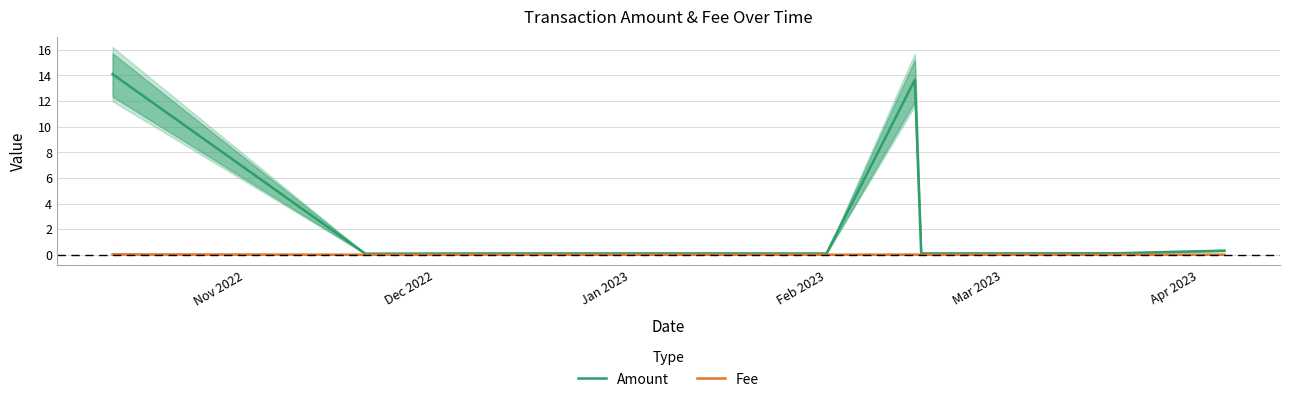

At which label does Fee reach its peak?

Nov 2022